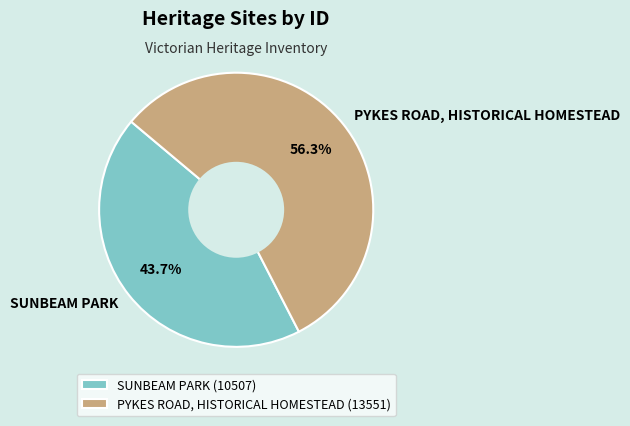

Which slice represents more than half of the pie?

PYKES ROAD, HISTORICAL HOMESTEAD